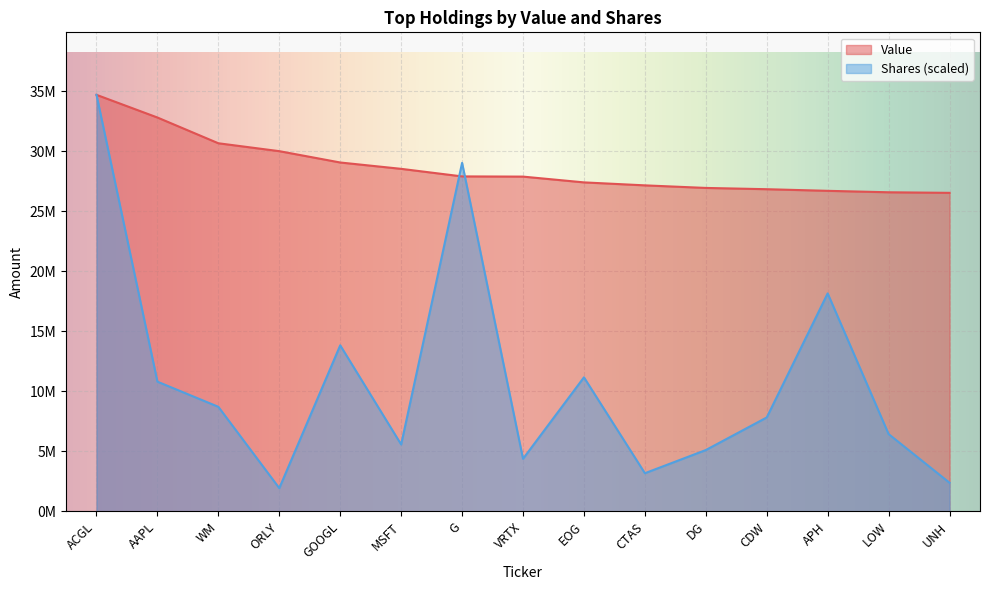

What is the total value across all series at ORLY?

31961569.0